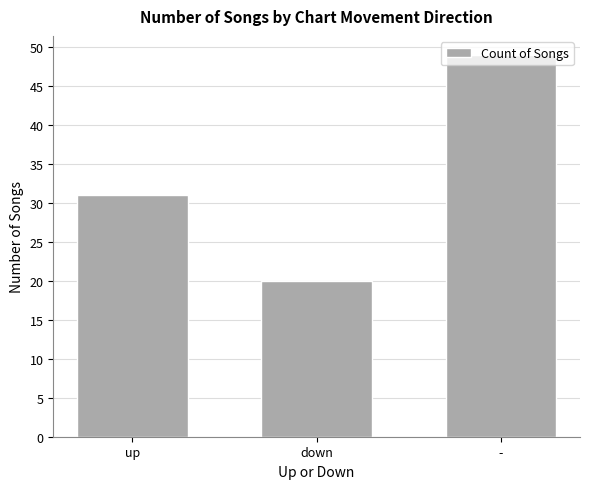

Approximately how many times larger is the value at down compared to -?

0.4